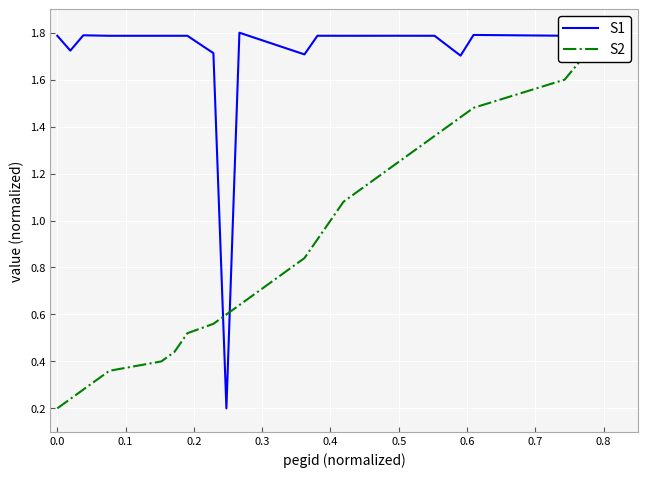

What is the highest value of the S1 series?

1.8